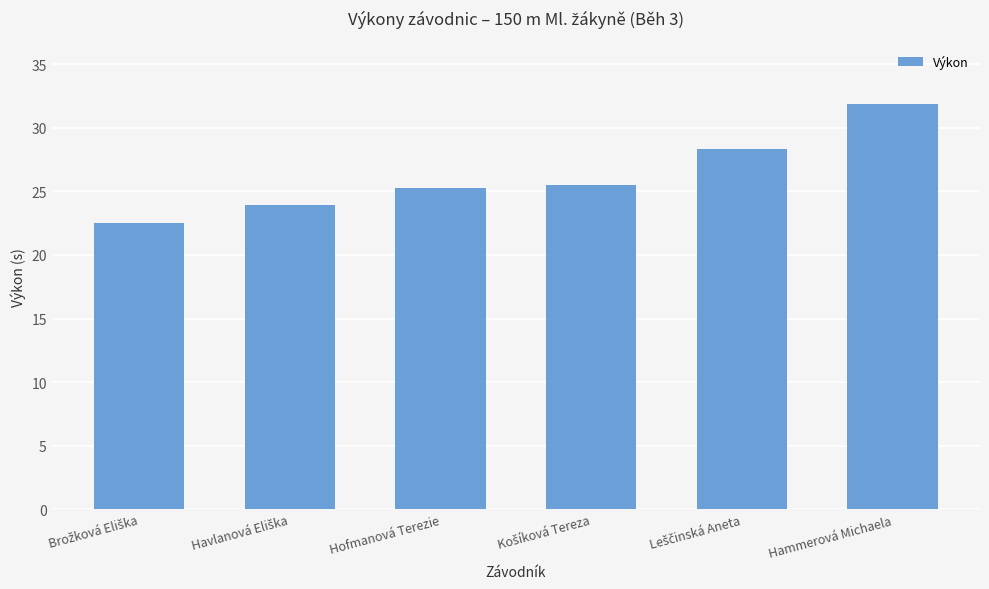

What is the sum of all values?

157.4